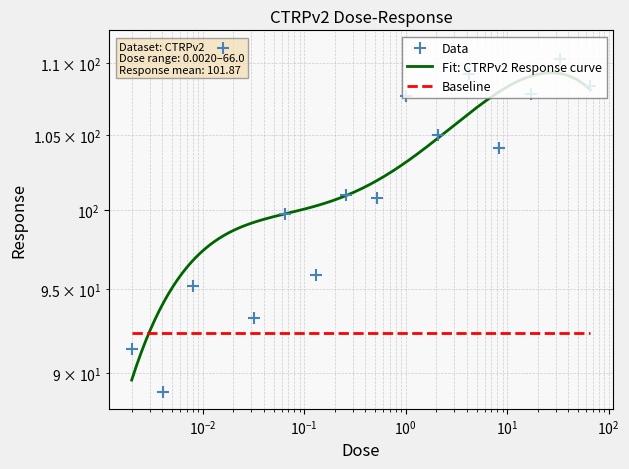

What is the change in value from 0.52 to 2.1?

+4.2